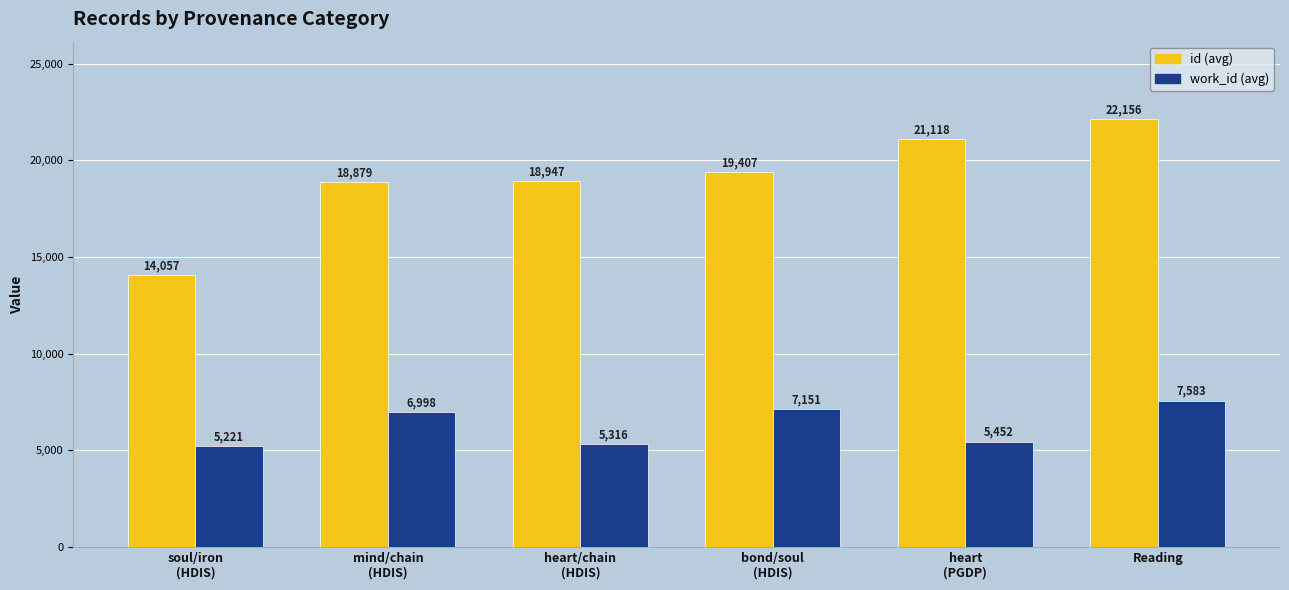

The value of work_id (avg) at heart
(PGDP) is 3706. True or false?

False